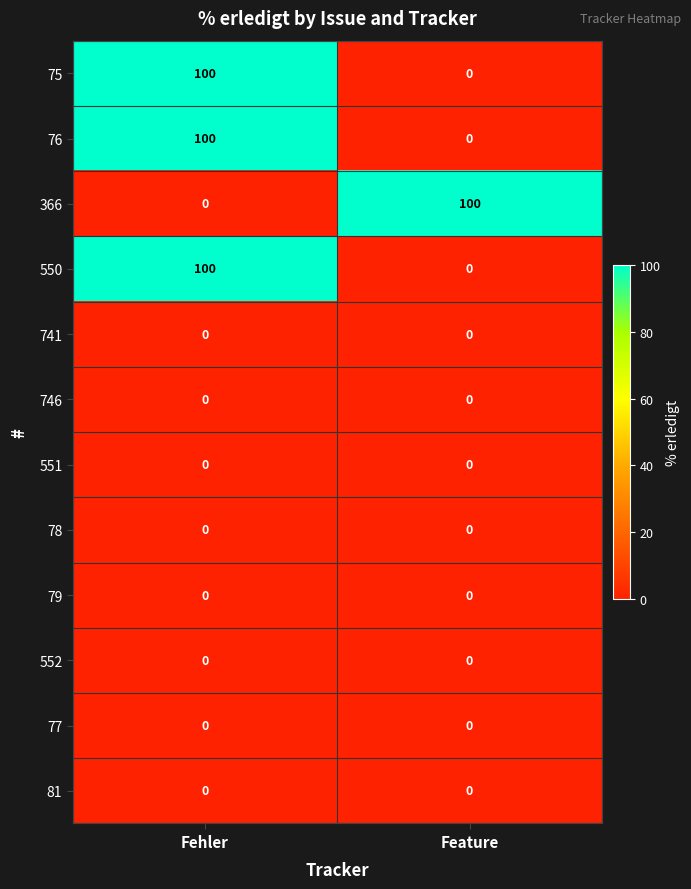

The value of 551 at Fehler is 0. True or false?

True